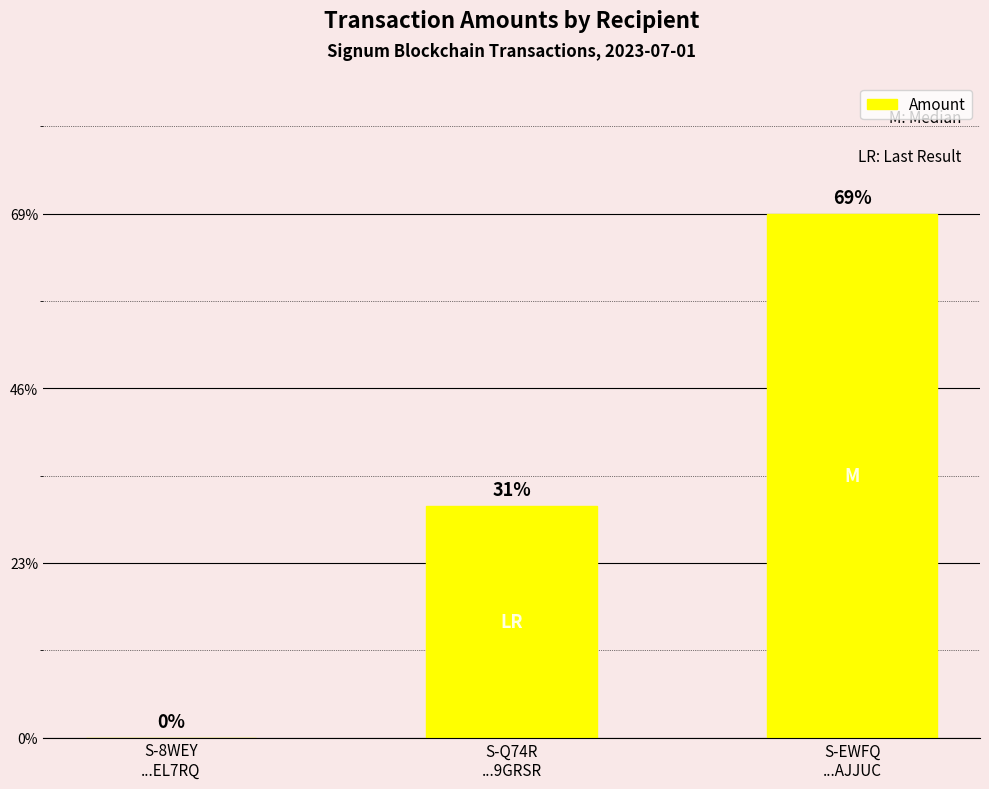

Are the bars horizontal?

No